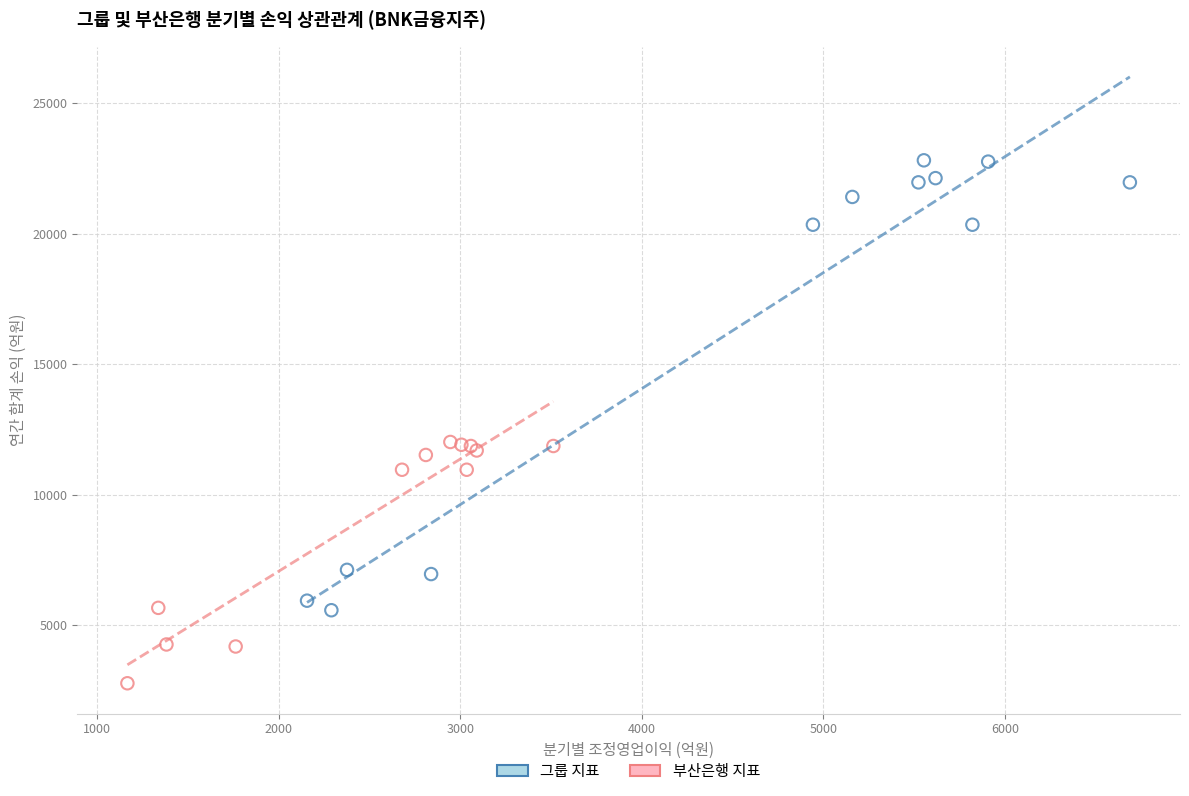

Which series contains the lowest Y value?

부산은행 지표